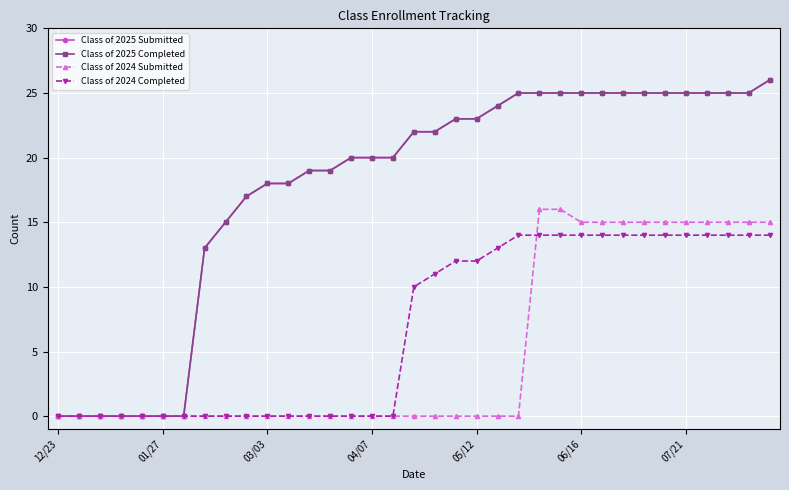

True or false: Class of 2025 Completed and Class of 2024 Completed intersect in this chart.

False